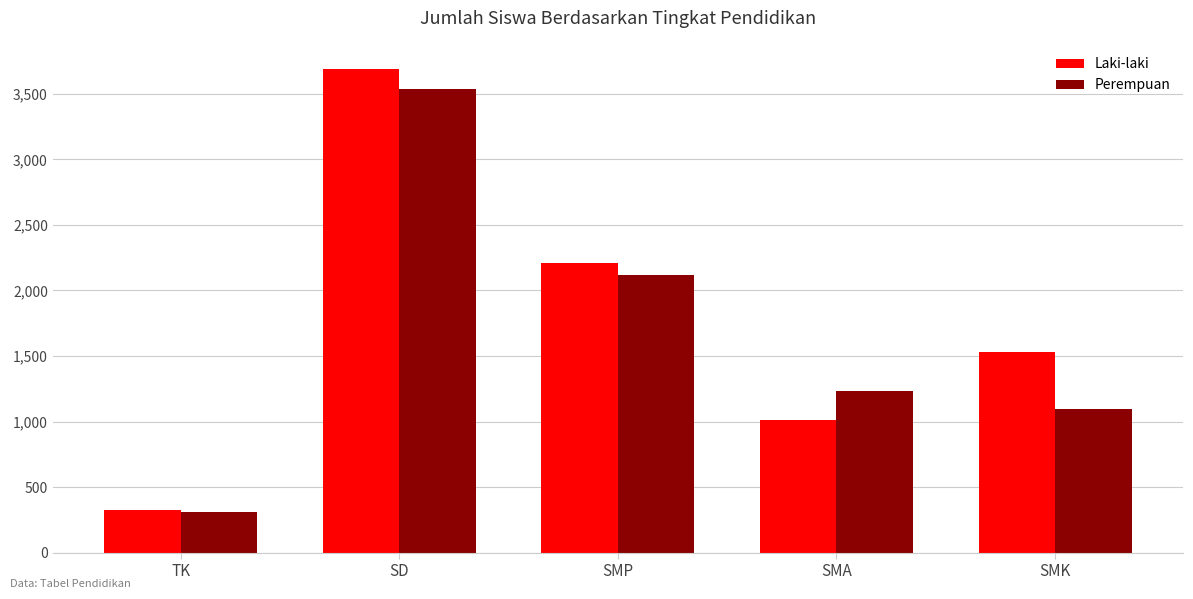

Is it true that Laki-laki equals 2206 at SMP?

True